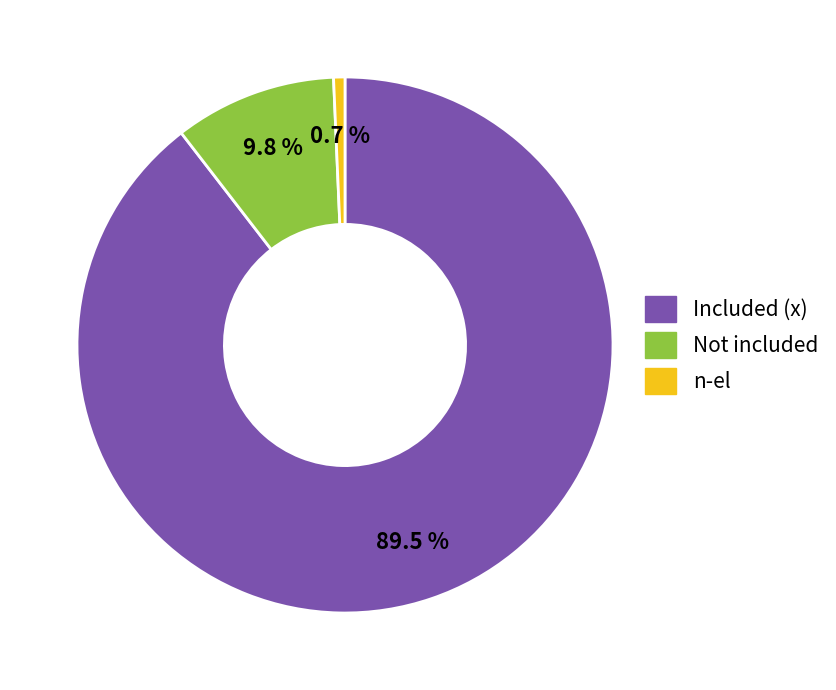

Count the number of slices in the pie.

3